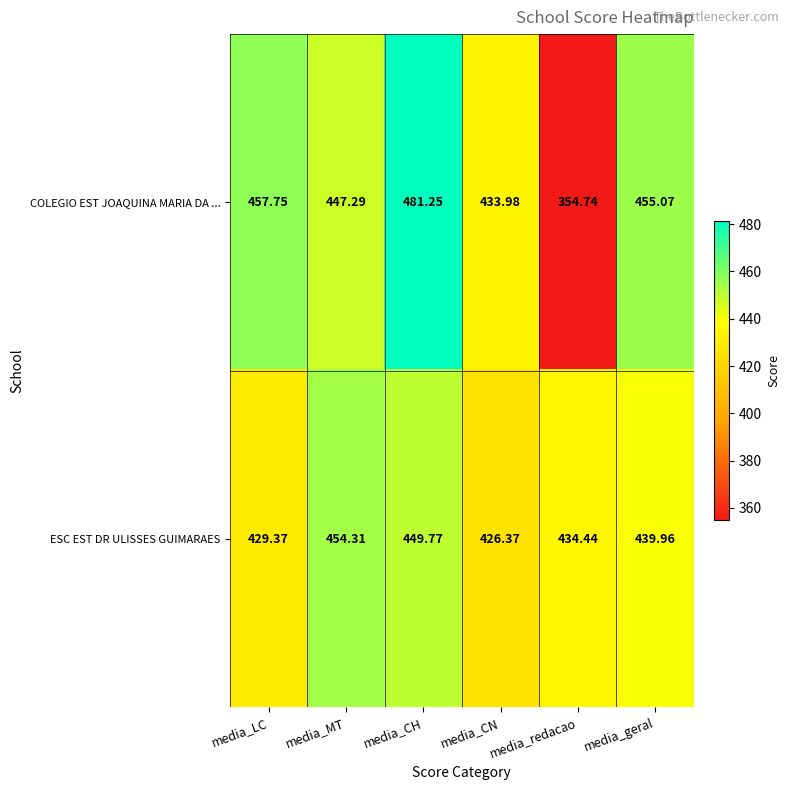

Which series has the largest total across all categories?

ESC EST DR ULISSES GUIMARAES